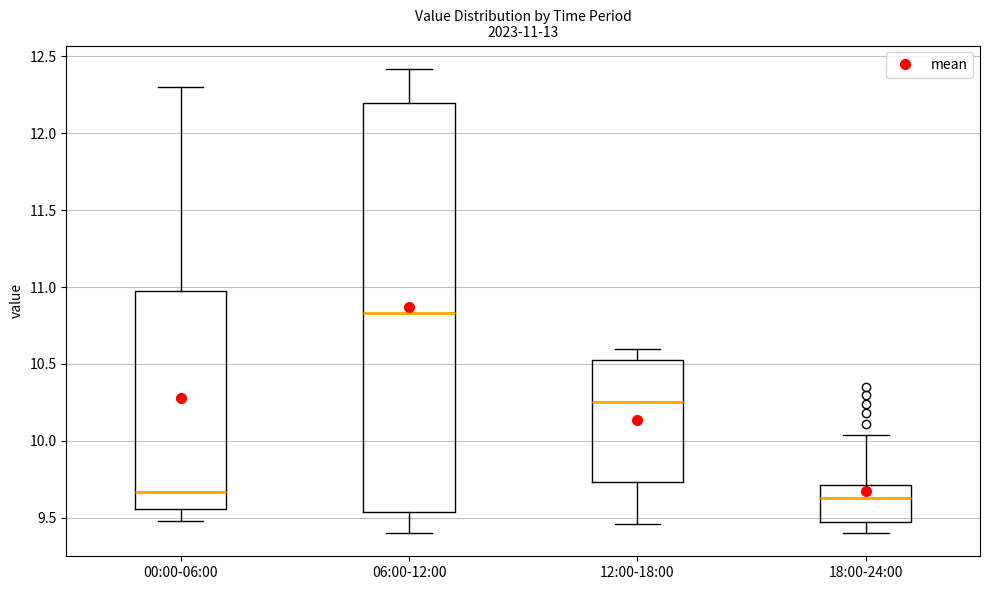

Which box is the tallest, from its lower edge to its upper edge?

06:00-12:00